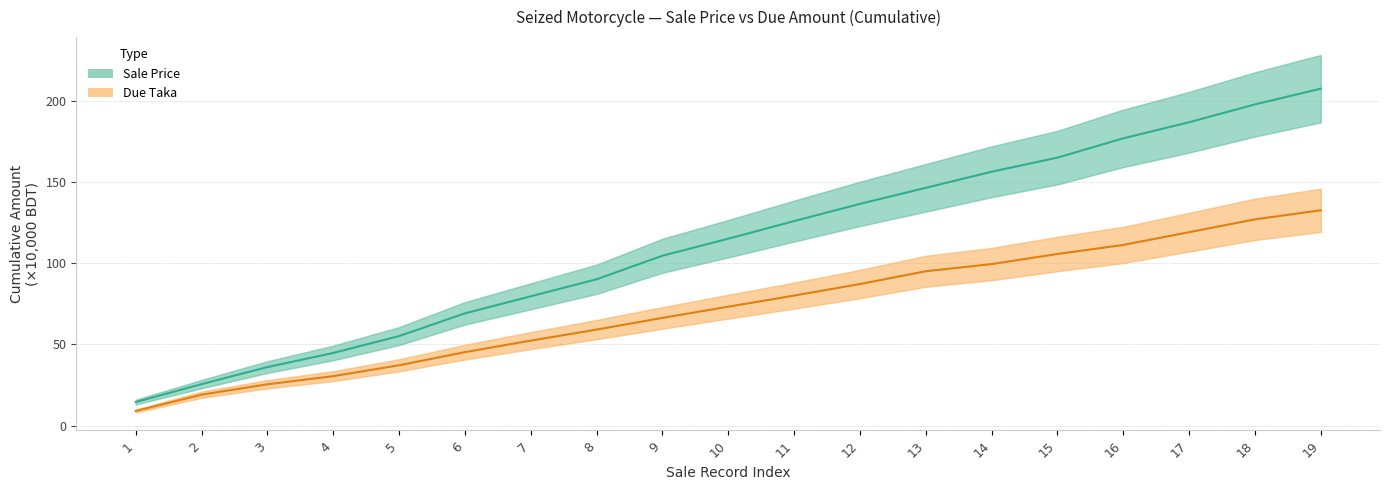

True or false: Sale Price (cumulative) and Due Taka (cumulative) cross at least once.

False